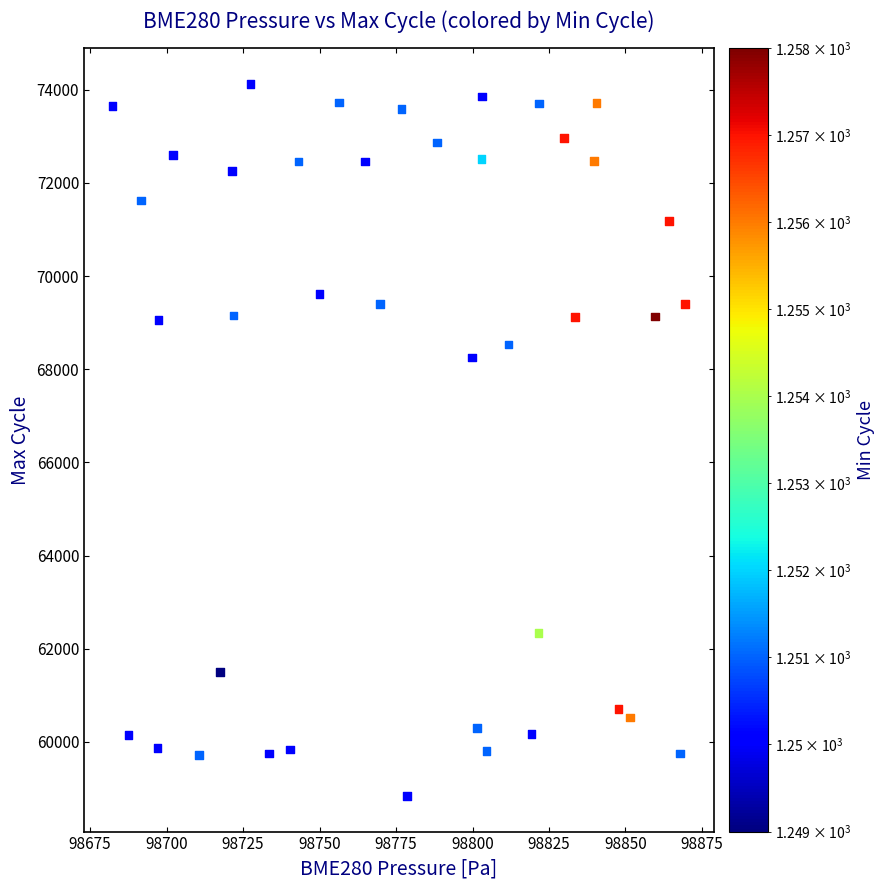

What Y value in the scatter plot is closest to 66481?

68256